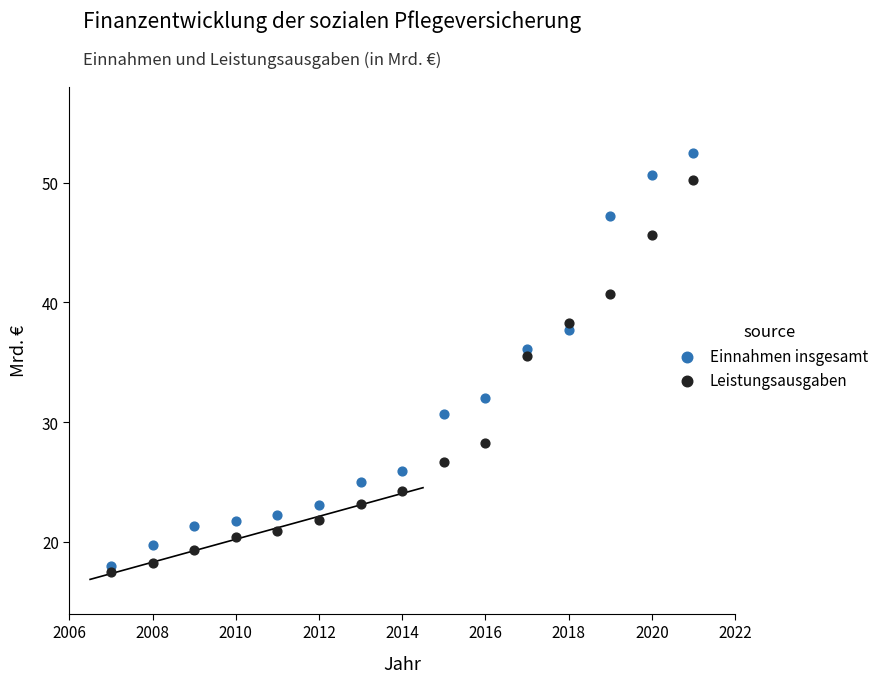

In the Einnahmen insgesamt series, what Y value is closest to 35?

36.1